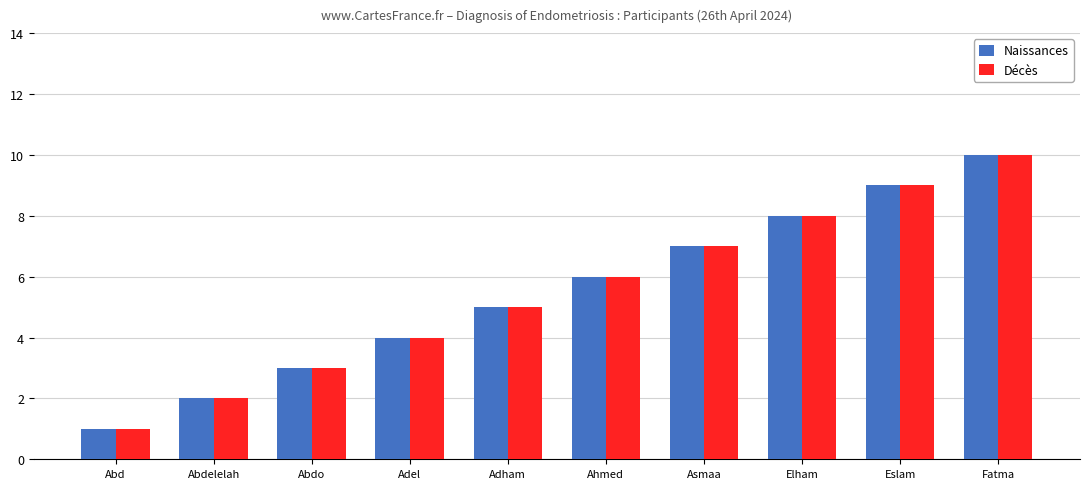

The value of Décès at Adham is 1. True or false?

False